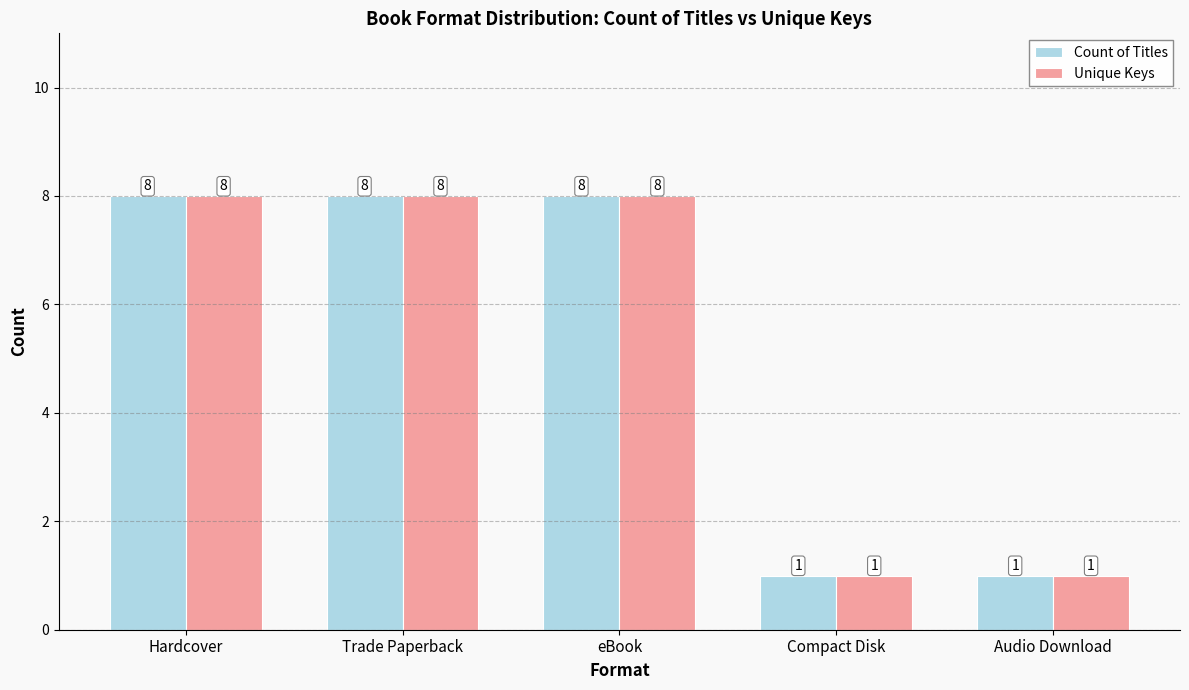

Is the value of Count of Titles at Audio Download greater than the value of Unique Keys at eBook?

No